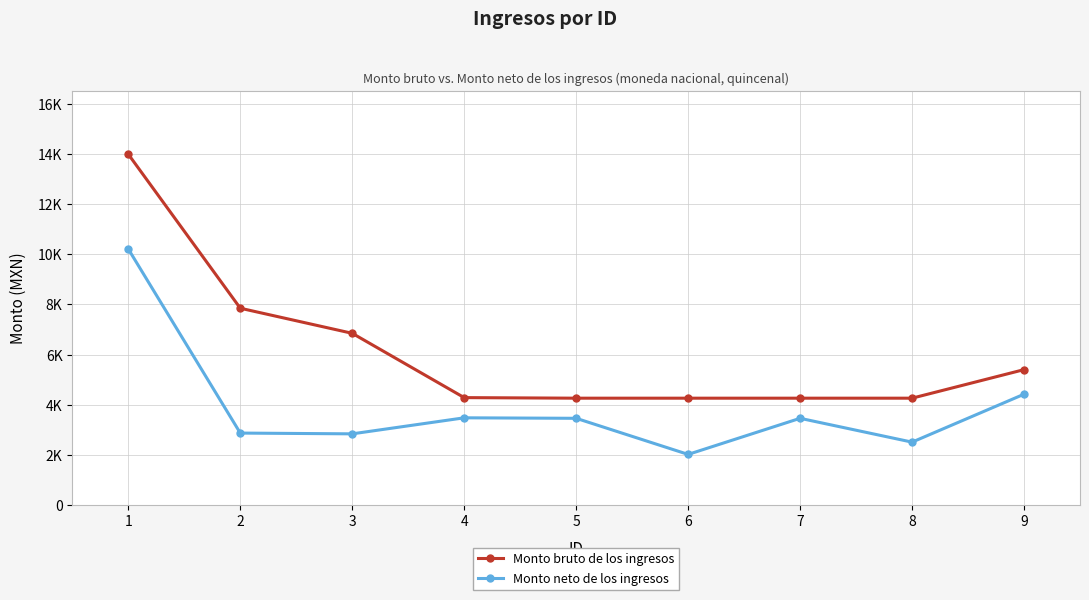

What is the total value across all series at 6?

6285.4